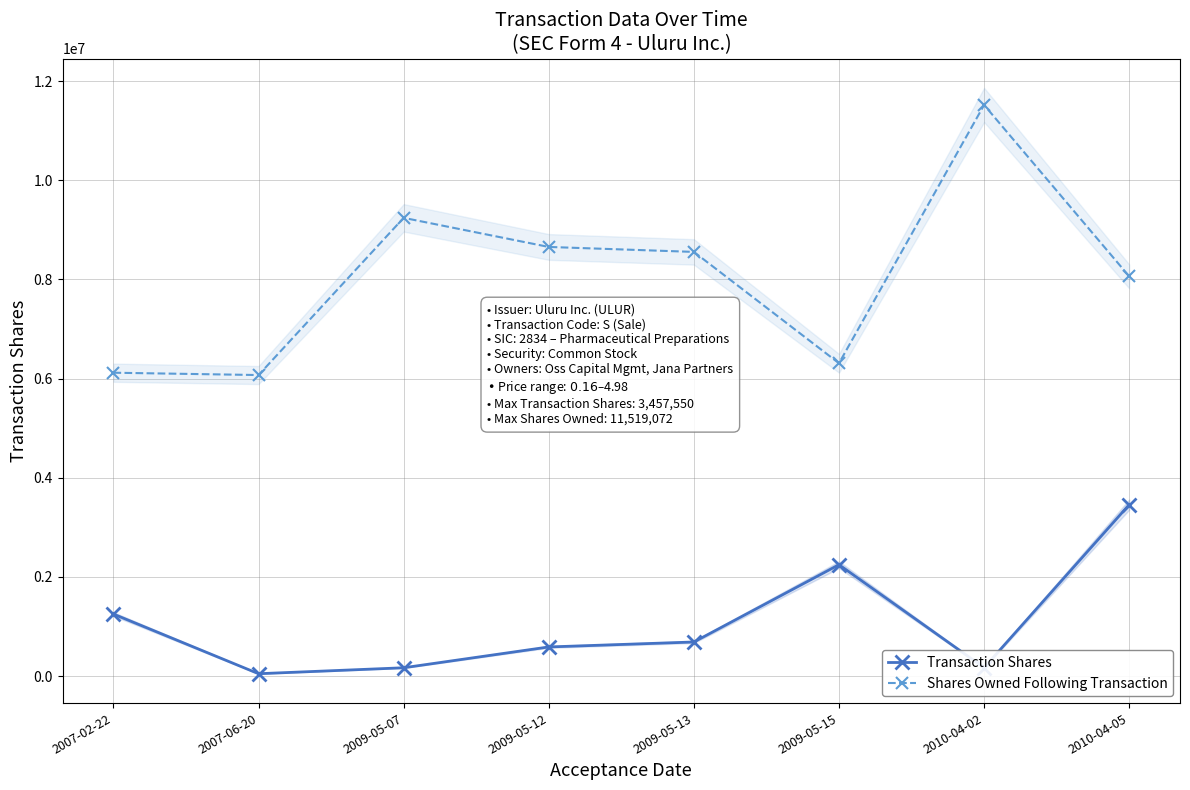

How many data points in Transaction Shares are less than 687000?

4